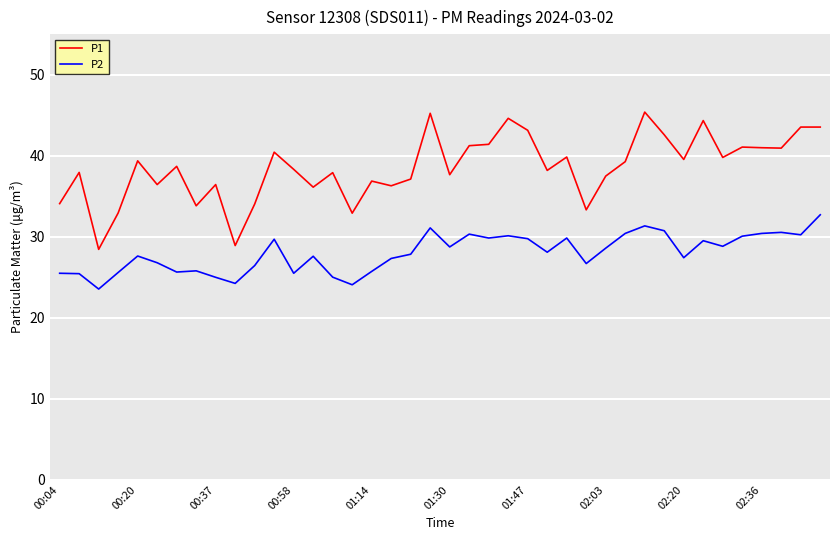

What is the greatest value displayed?

45.4